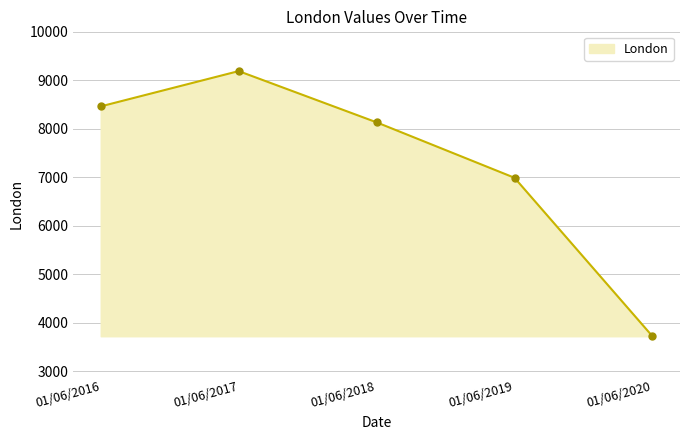

What is the change in value from 01/06/2017 to 01/06/2020?

-5470